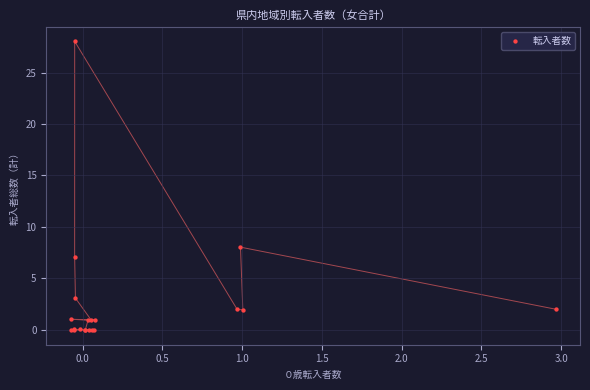

What Y value in the scatter plot is closest to 13?

8.0